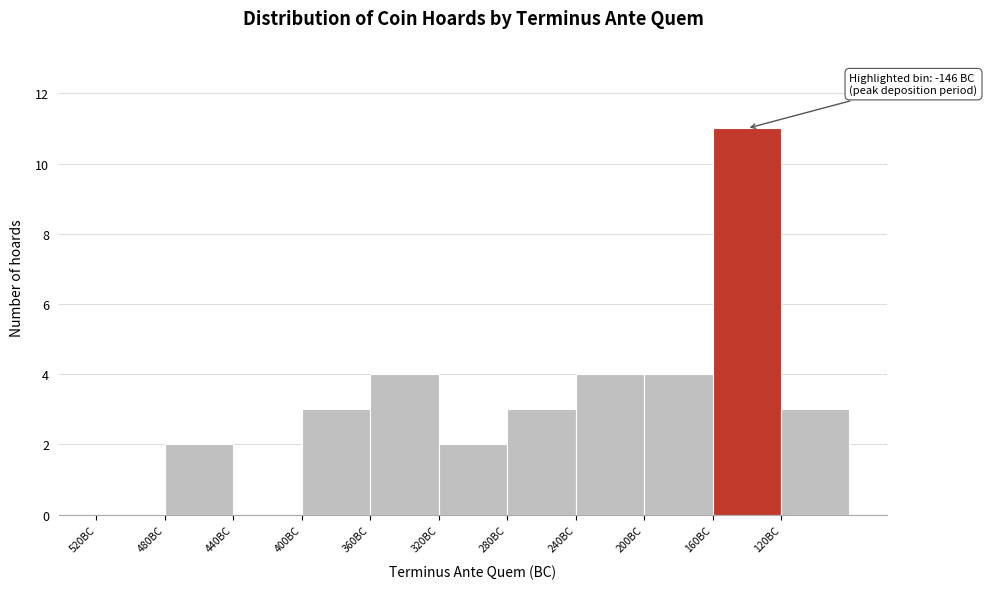

Reading left to right, list all the values displayed in this chart.

520BC=0	480BC=2	440BC=0	400BC=3	360BC=4	320BC=2	280BC=3	240BC=4	200BC=4	160BC=11	120BC=3